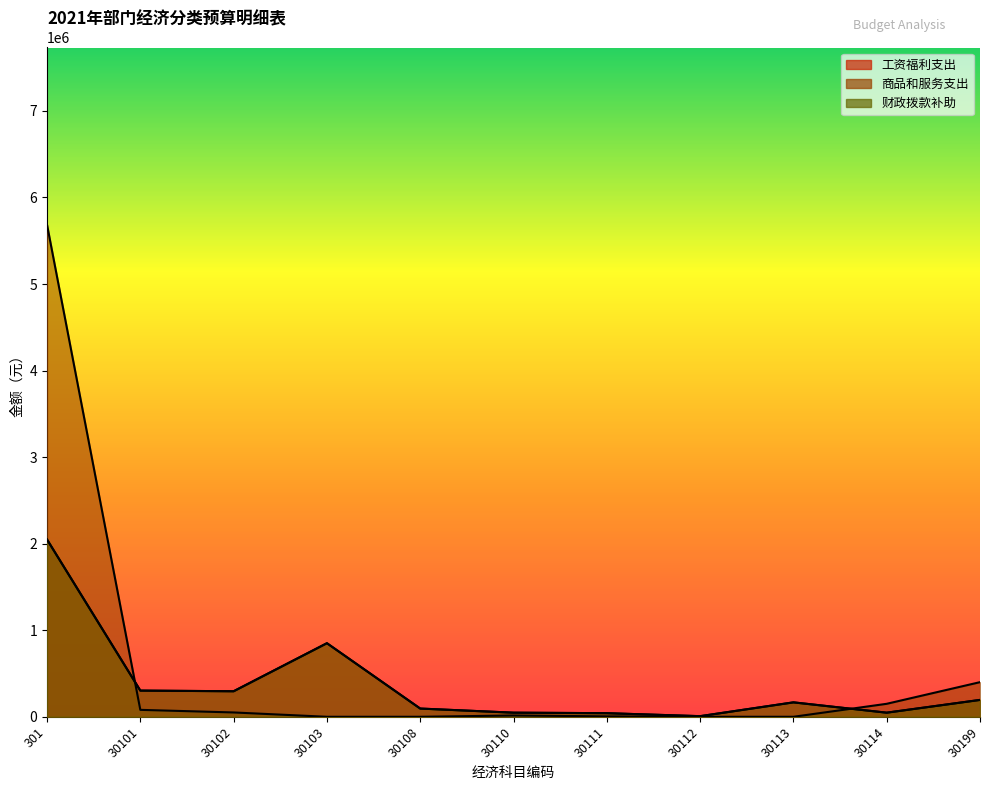

Rank the series by their maximum value, from lowest to highest.

工资福利支出, 财政拨款补助, 商品和服务支出